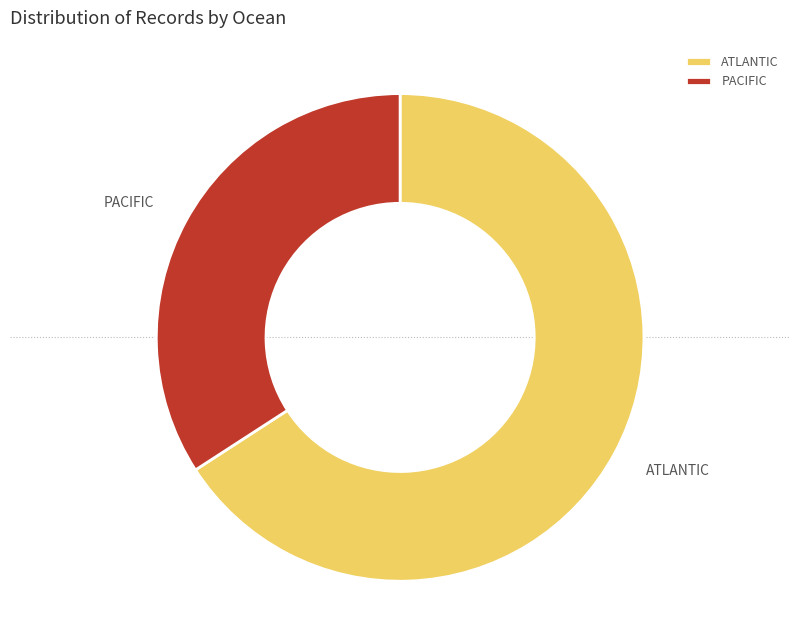

Is ATLANTIC the majority of the pie?

Yes